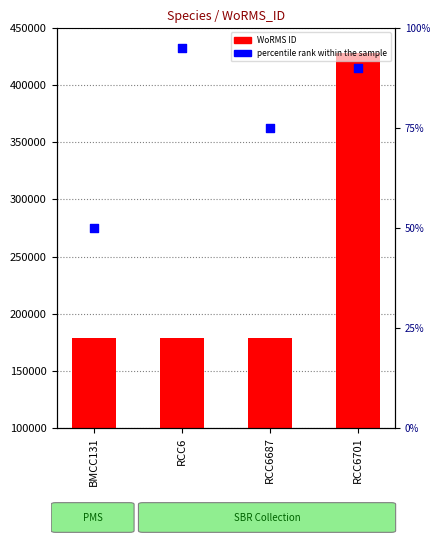

Which series contains the highest Y value?

WoRMS ID